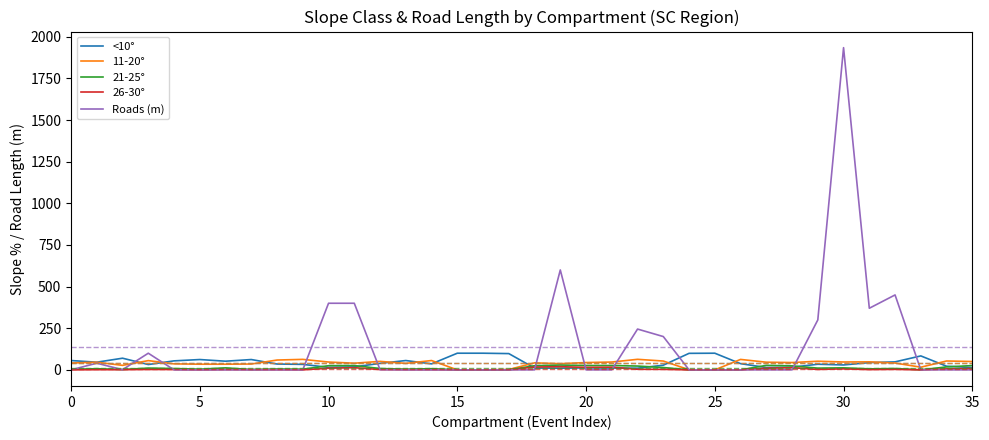

Which series has the largest range (max minus min)?

Roads (m)